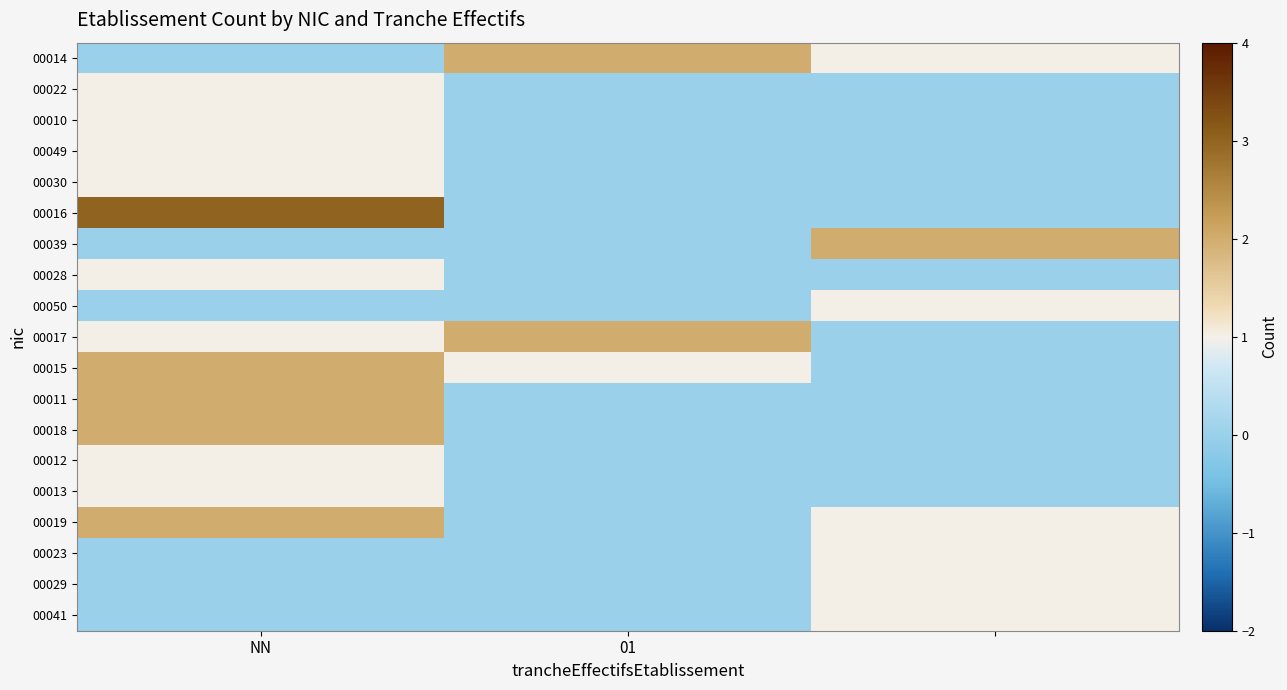

At which category is the sum across all series the highest?

NN